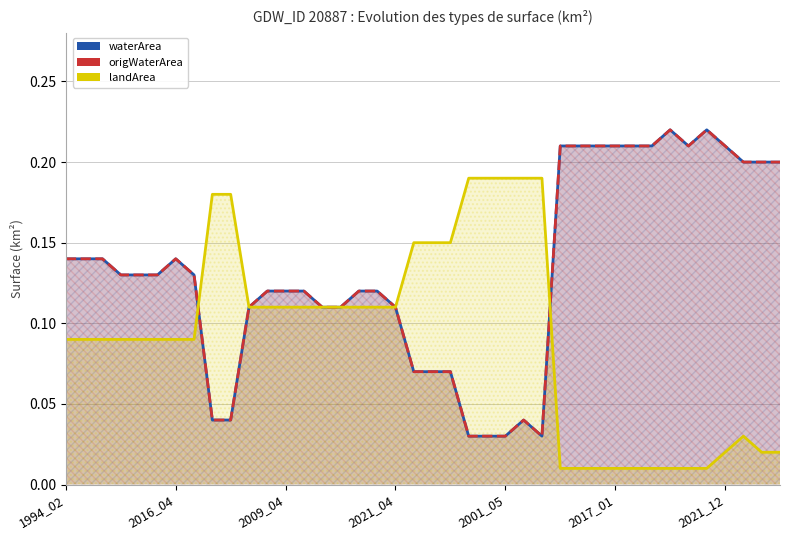

At which category is the sum across all series the highest?

33